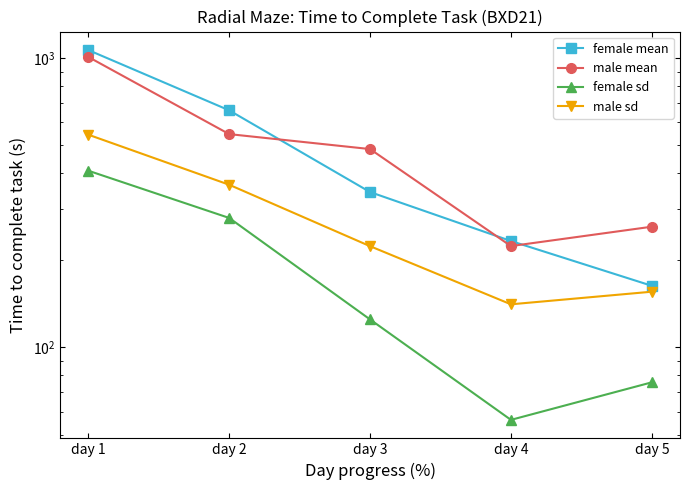

The value of male mean at day 5 is 261.6. True or false?

True